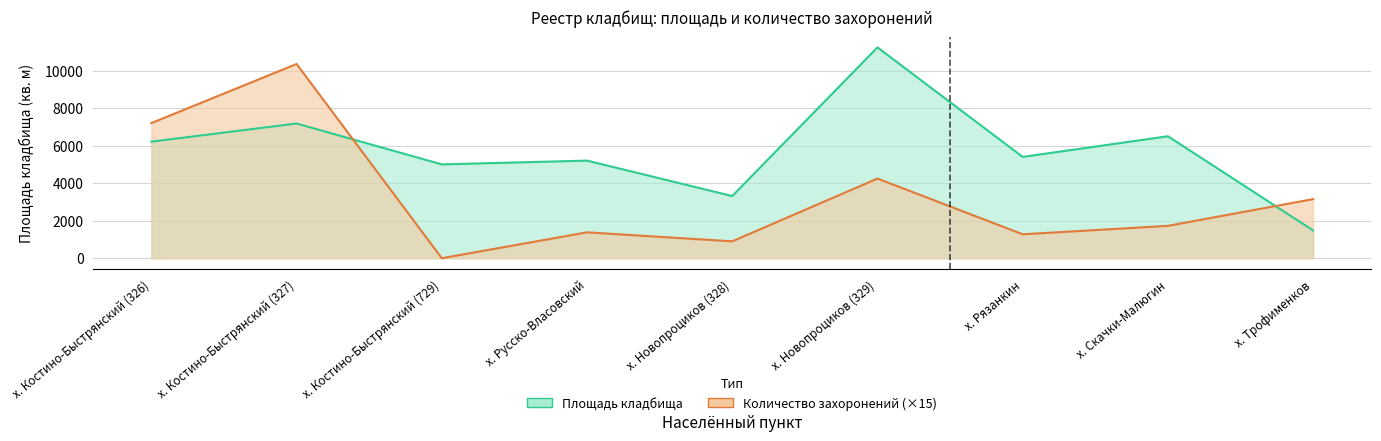

What is the difference between the maximum and minimum values in the Площадь кладбища series?

9753